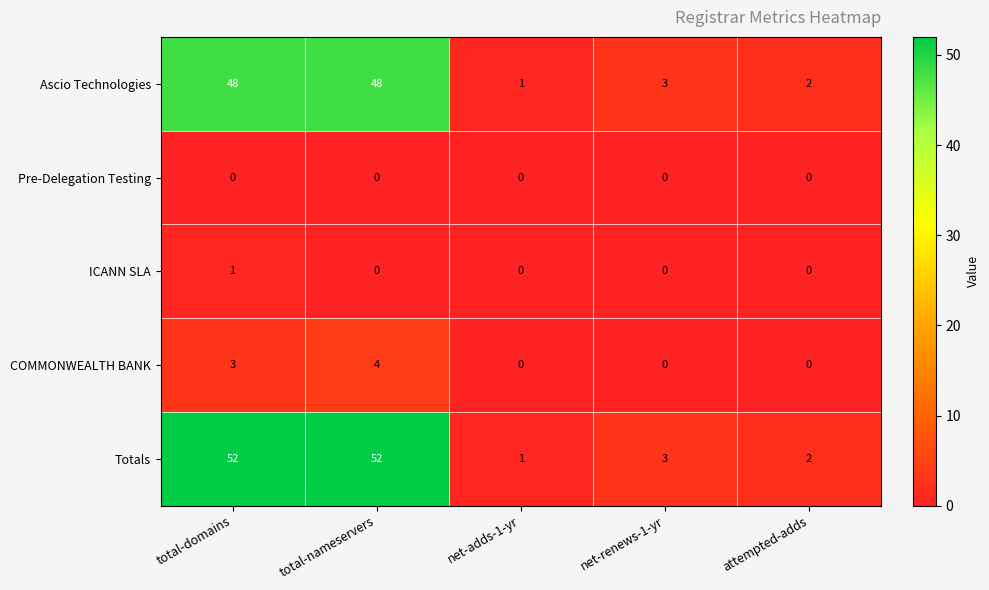

Between total-domains and attempted-adds, which series saw the biggest shift?

Totals